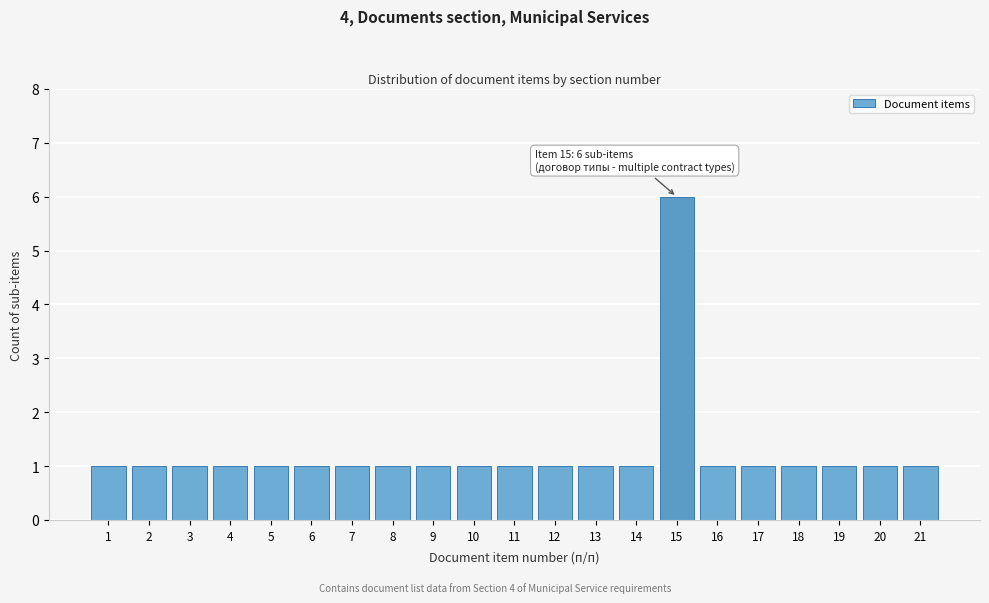

Reading right to left, list all the values displayed in this chart.

21=1	20=1	19=1	18=1	17=1	16=1	15=6	14=1	13=1	12=1	11=1	10=1	9=1	8=1	7=1	6=1	5=1	4=1	3=1	2=1	1=1